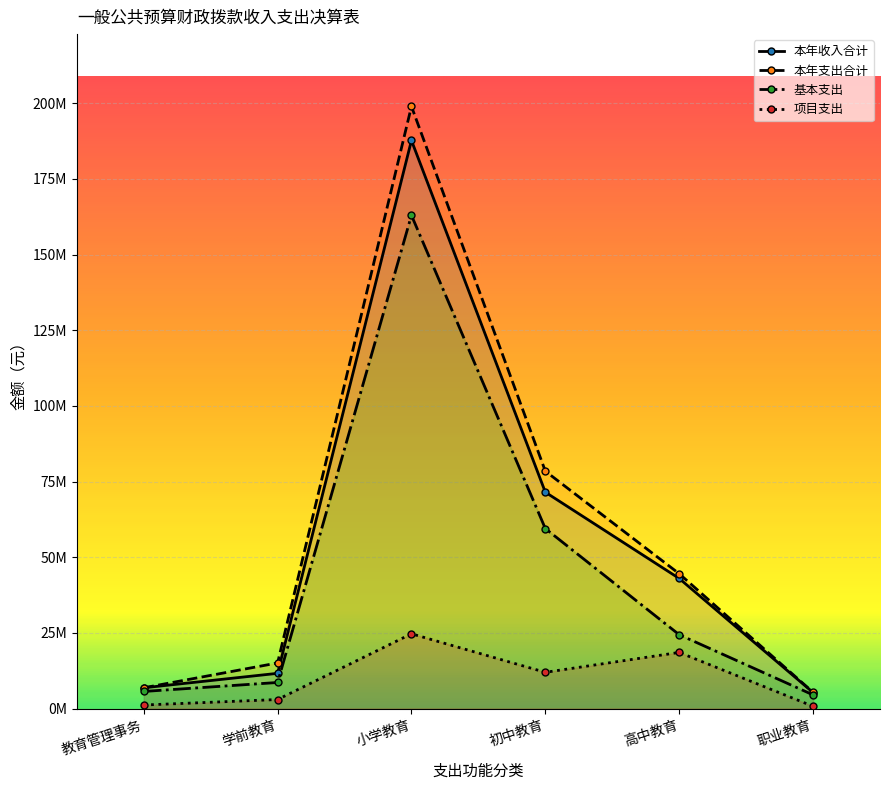

Reading left to right, list all the values displayed in this chart.

本年收入合计: 6899845.4	11673792.7	187676920.8	71498838.1	43012083.3	5343559.4
本年支出合计: 6899845.4	15104189.5	198919729.4	78449577.0	44572717.1	5408525.8
基本支出: 5689428.7	8651418.0	162946160.1	59487010.4	24433233.8	4554796.8
项目支出: 1210416.8	3022374.7	24730760.7	12011827.7	18578849.5	788762.6